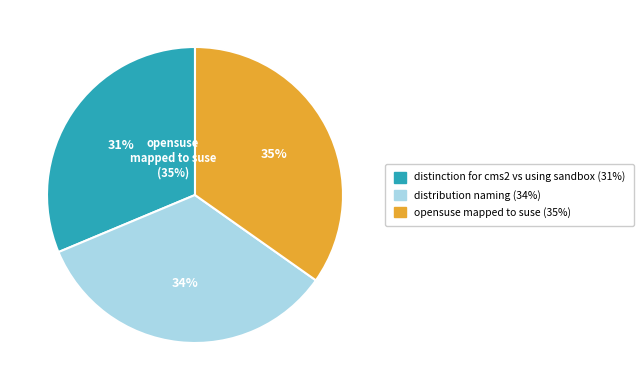

Does distinction for cms2 vs using sandbox represent more than half of the total?

No